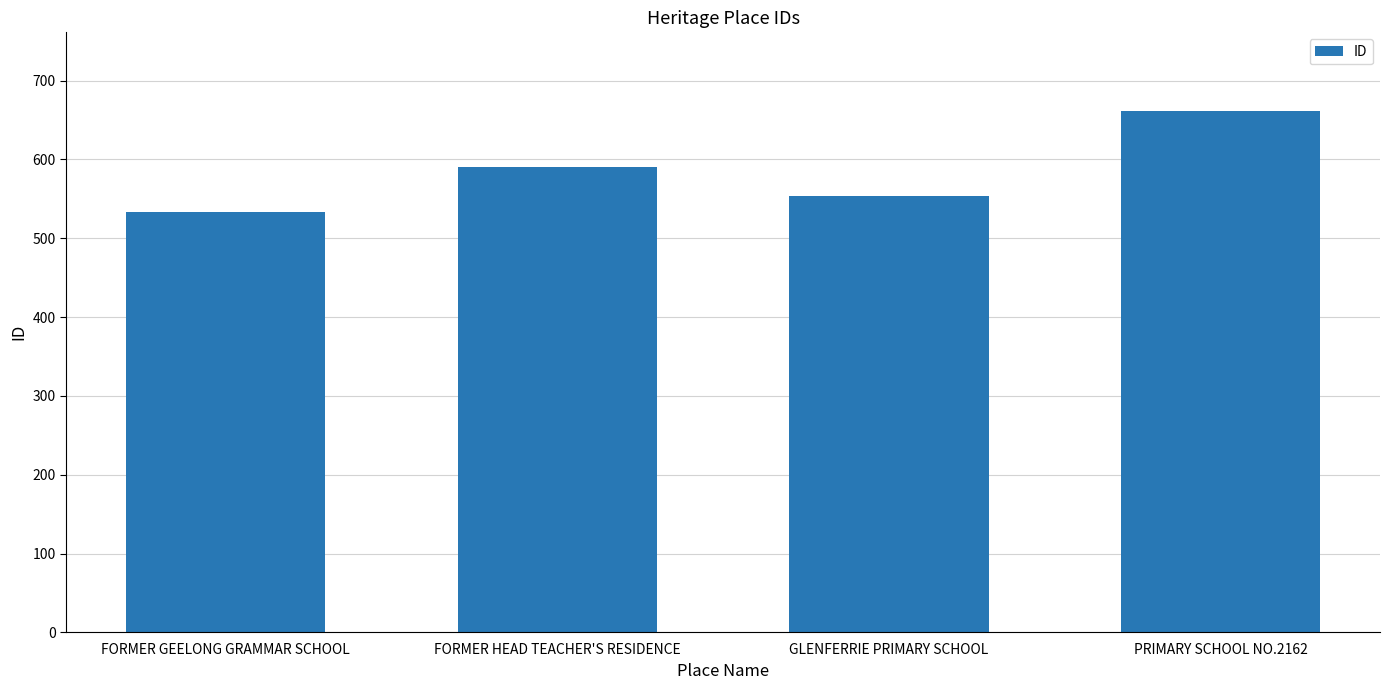

True or false: the data shows 766 at GLENFERRIE PRIMARY SCHOOL.

False